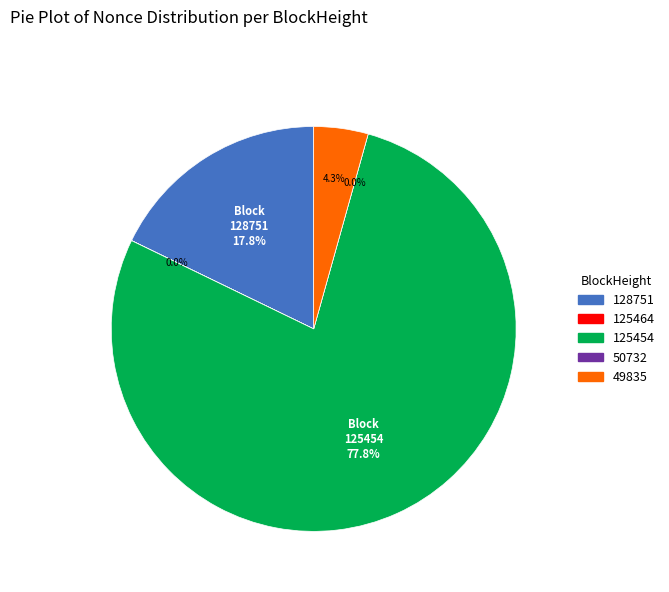

How many slices are in this pie chart?

5